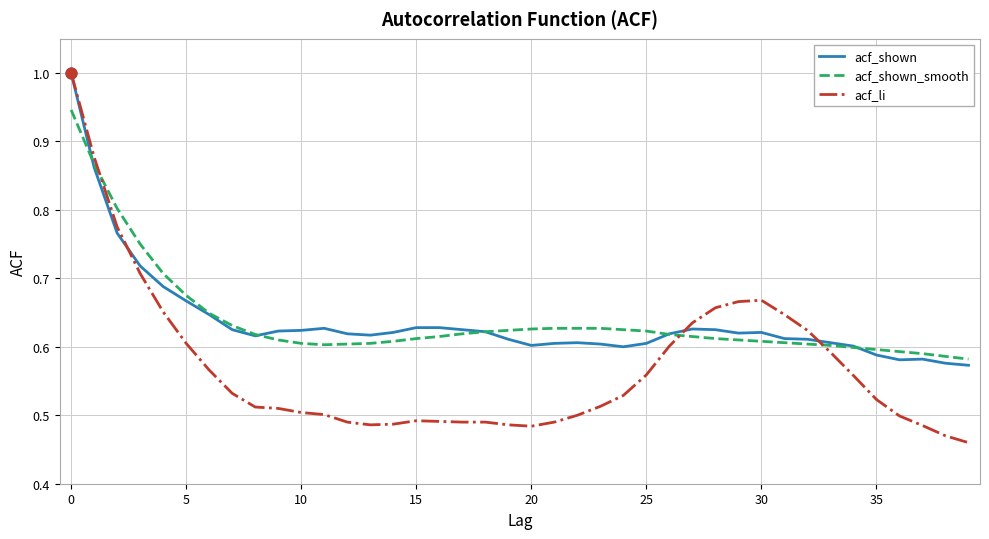

What are all the series names shown in the legend?

acf_shown, acf_shown_smooth, acf_li